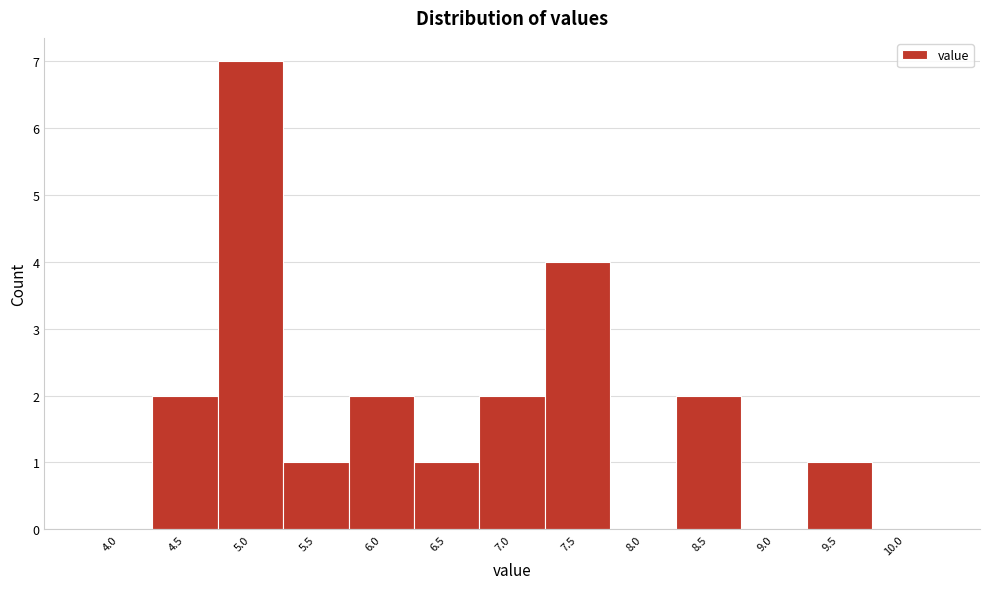

Reading left to right, what are all the values shown in this chart?

4.0=0	4.5=2	5.0=7	5.5=1	6.0=2	6.5=1	7.0=2	7.5=4	8.0=0	8.5=2	9.0=0	9.5=1	10.0=0